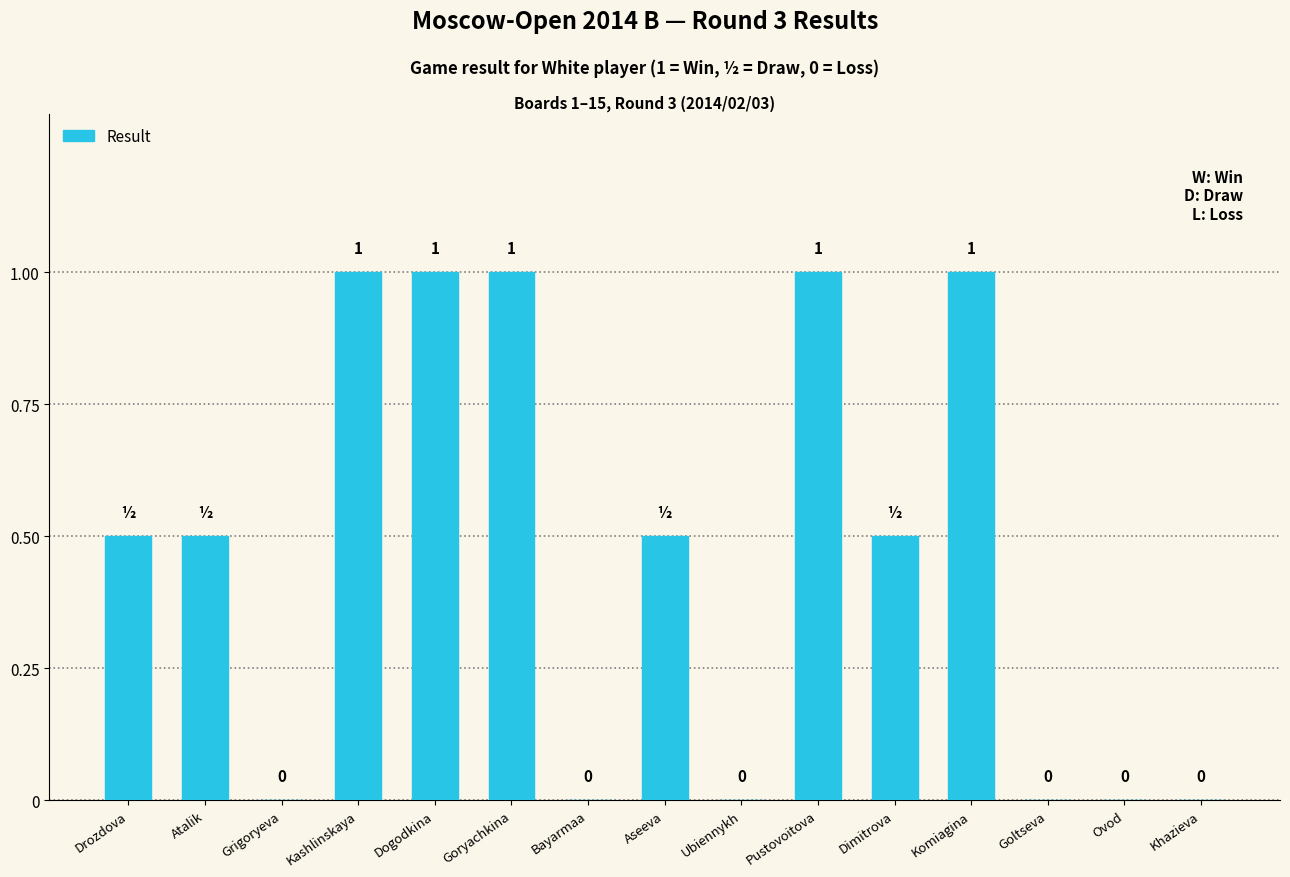

What is the difference between the values at Dimitrova and Ubiennykh?

0.5